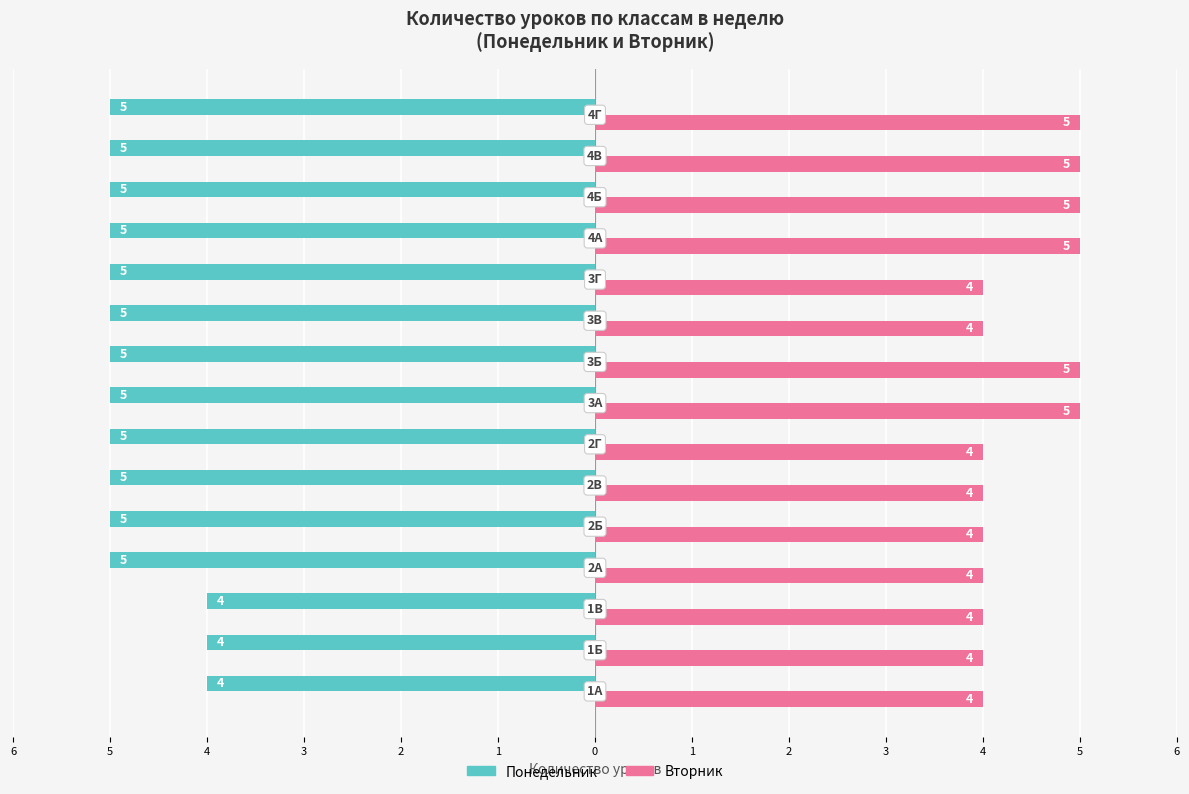

What is the difference between the maximum and minimum values in the Понедельник series?

1